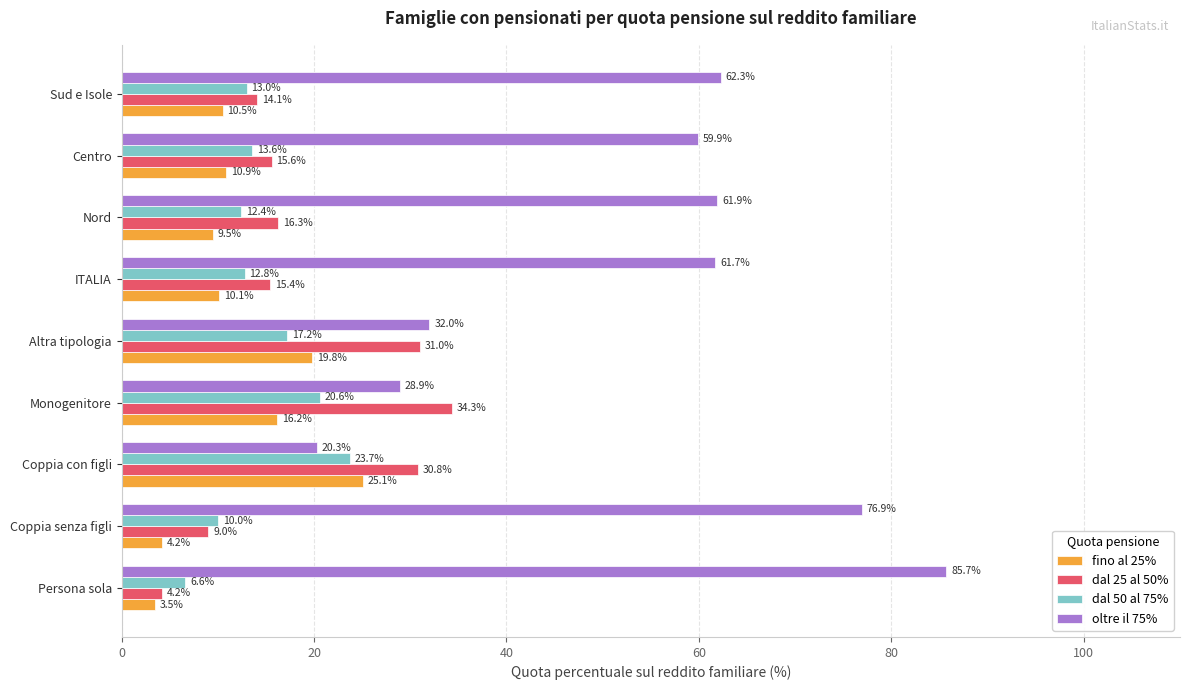

Which series has the largest range (max minus min)?

oltre il 75%